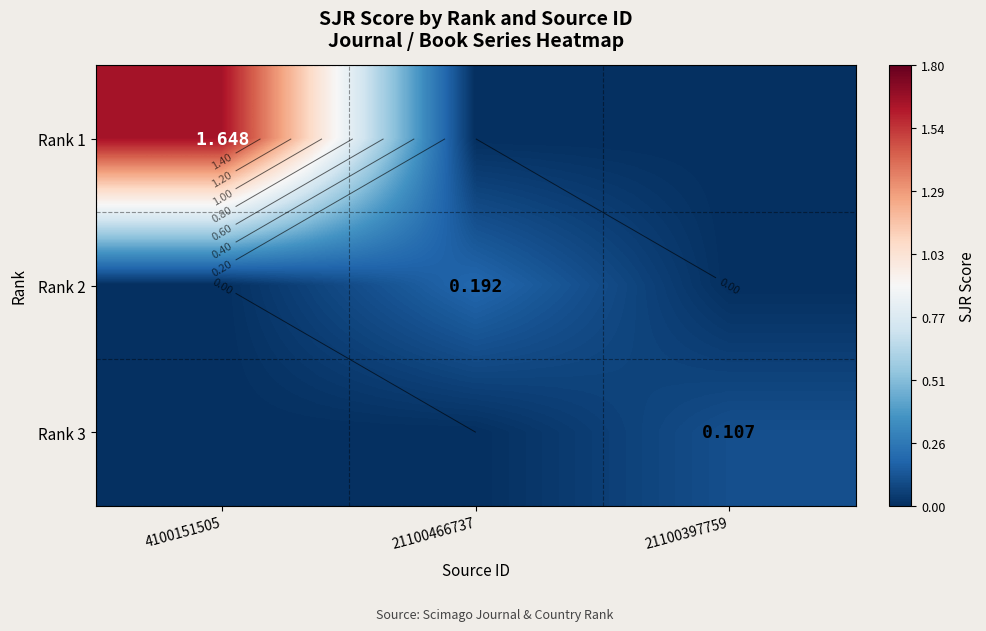

At how many categories does at least one series exceed 1?

1